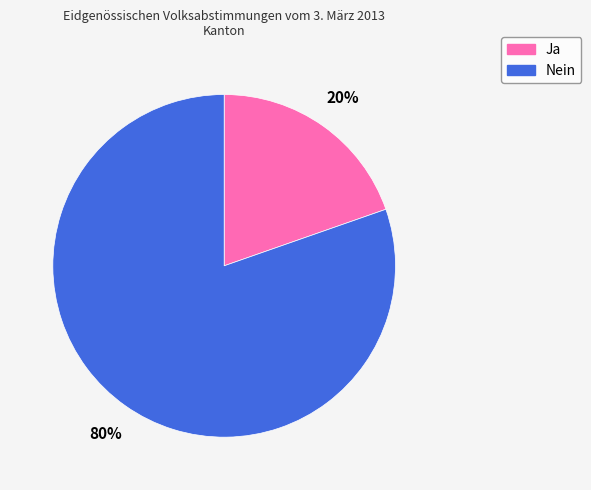

Approximately how many times larger is the value at Ja compared to Nein?

0.2